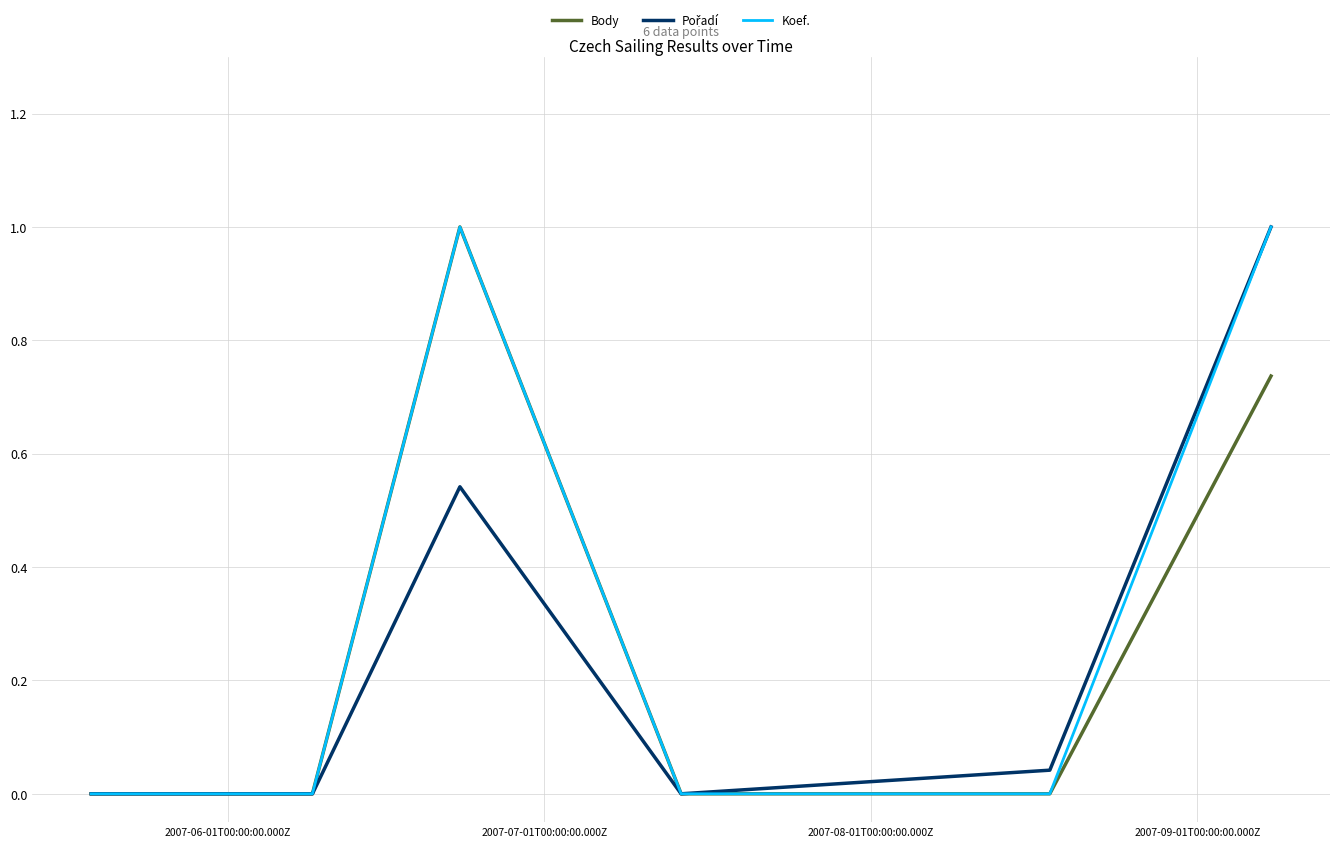

What is the maximum value for Koef.?

1.0